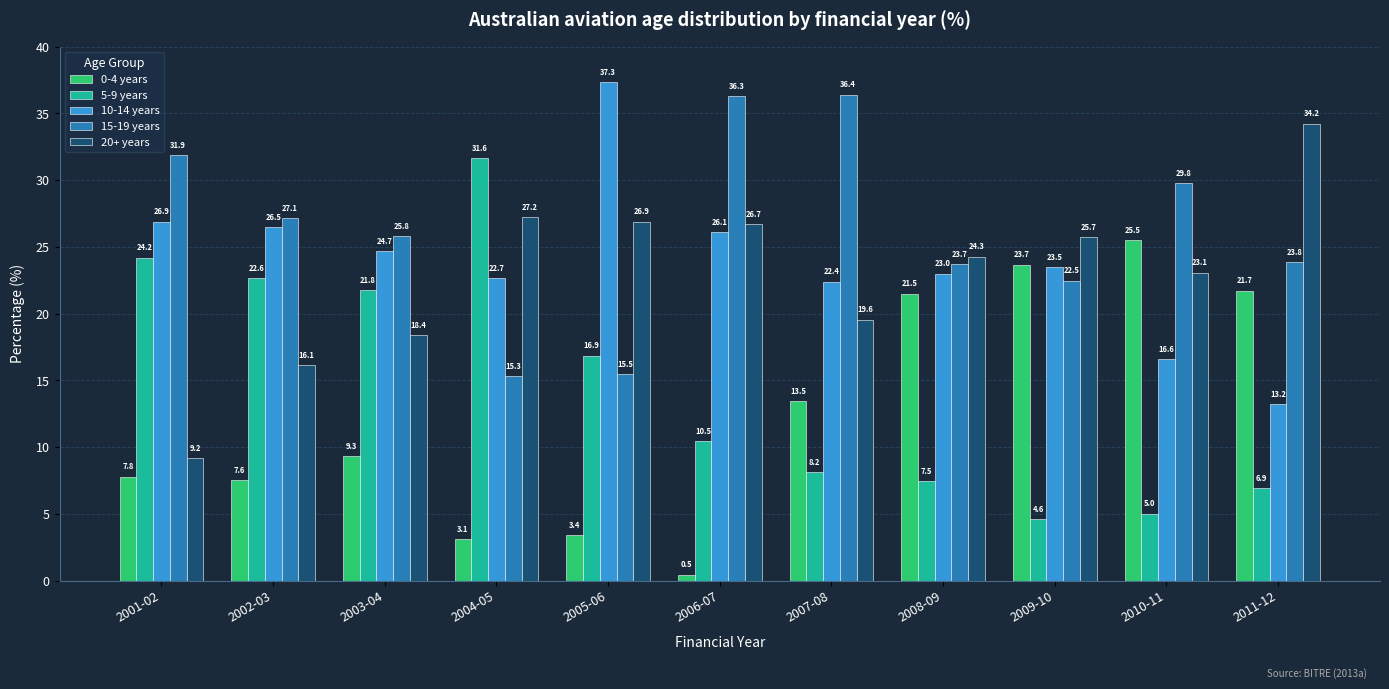

Reading left to right, what are all the values shown in this chart?

0-4 years: 2001-02=7.8	2002-03=7.6	2003-04=9.3	2004-05=3.1	2005-06=3.4	2006-07=0.5	2007-08=13.5	2008-09=21.5	2009-10=23.7	2010-11=25.5	2011-12=21.7
5-9 years: 2001-02=24.2	2002-03=22.6	2003-04=21.8	2004-05=31.6	2005-06=16.9	2006-07=10.5	2007-08=8.2	2008-09=7.5	2009-10=4.6	2010-11=5.0	2011-12=6.9
10-14 years: 2001-02=26.9	2002-03=26.5	2003-04=24.7	2004-05=22.7	2005-06=37.3	2006-07=26.1	2007-08=22.4	2008-09=23.0	2009-10=23.5	2010-11=16.6	2011-12=13.2
15-19 years: 2001-02=31.9	2002-03=27.1	2003-04=25.8	2004-05=15.3	2005-06=15.5	2006-07=36.3	2007-08=36.4	2008-09=23.7	2009-10=22.5	2010-11=29.8	2011-12=23.8
20+ years: 2001-02=9.2	2002-03=16.1	2003-04=18.4	2004-05=27.2	2005-06=26.9	2006-07=26.7	2007-08=19.6	2008-09=24.3	2009-10=25.7	2010-11=23.1	2011-12=34.2